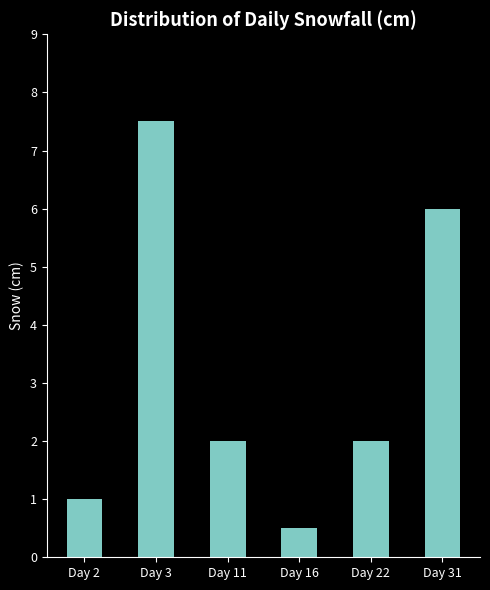

True or false: the data shows 2.9 at Day 22.

False